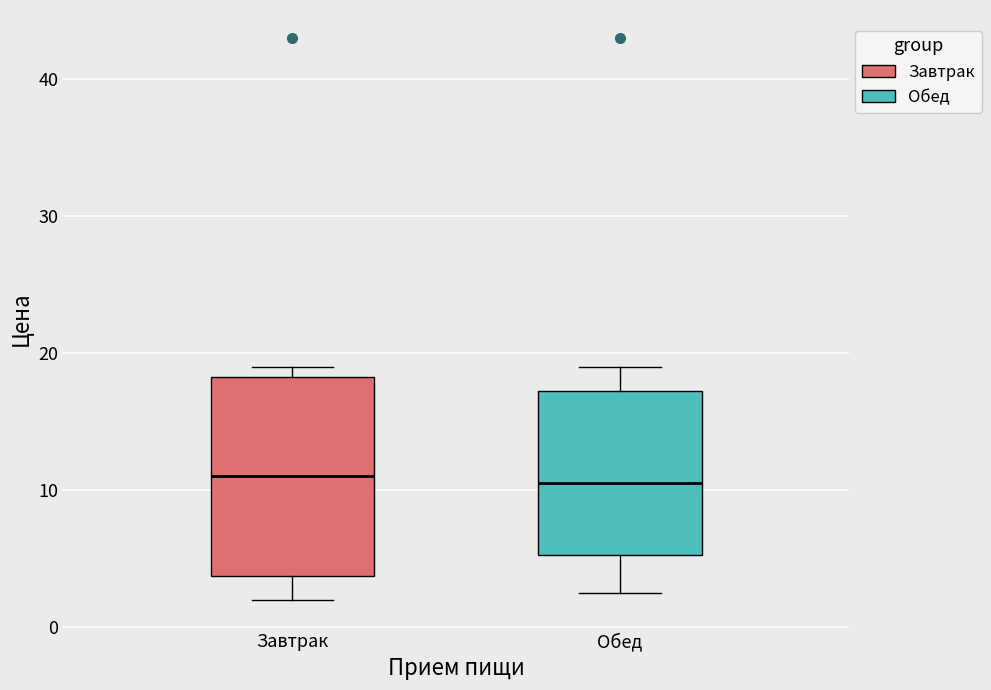

Which box is the tallest, from its lower edge to its upper edge?

Завтрак